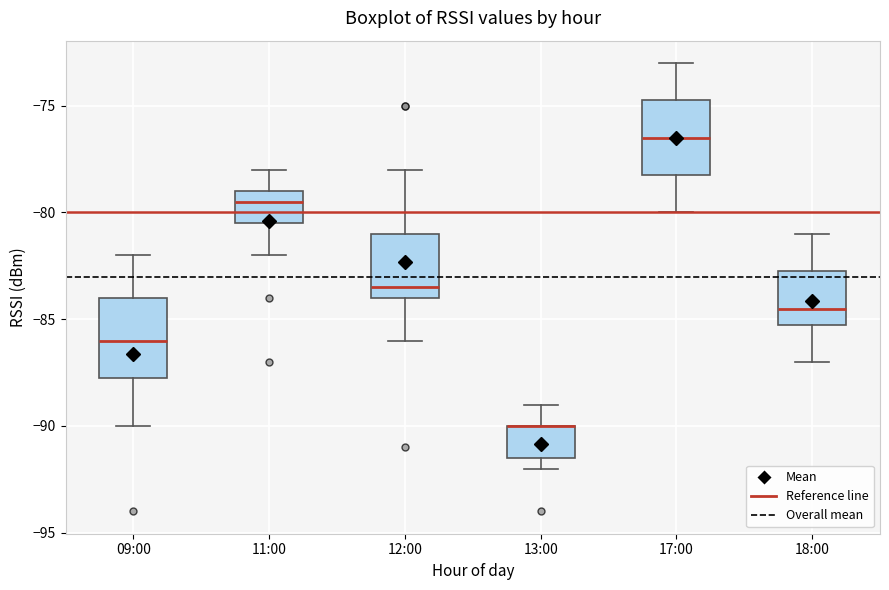

Reading left to right, transcribe this box plot: for each box, give where its median line is, the range the box spans, and where its two whiskers end, as read against the y-axis. The values are not printed on the chart, so give them approximately, as read against the axis.

09:00: median -86.0, box -87.5 to -84.0, whiskers -90.0 to -82.0
11:00: median -79.5, box -80.5 to -79.0, whiskers -82.0 to -78.0
12:00: median -83.5, box -84.0 to -81.0, whiskers -86.0 to -78.0
13:00: median -90.0 (drawn on the box's upper edge), box -91.5 to -90.0, whiskers -92.0 to -89.0
17:00: median -76.5, box -78.0 to -74.5, whiskers -80.0 to -73.0
18:00: median -84.5, box -85.0 to -82.5, whiskers -87.0 to -81.0